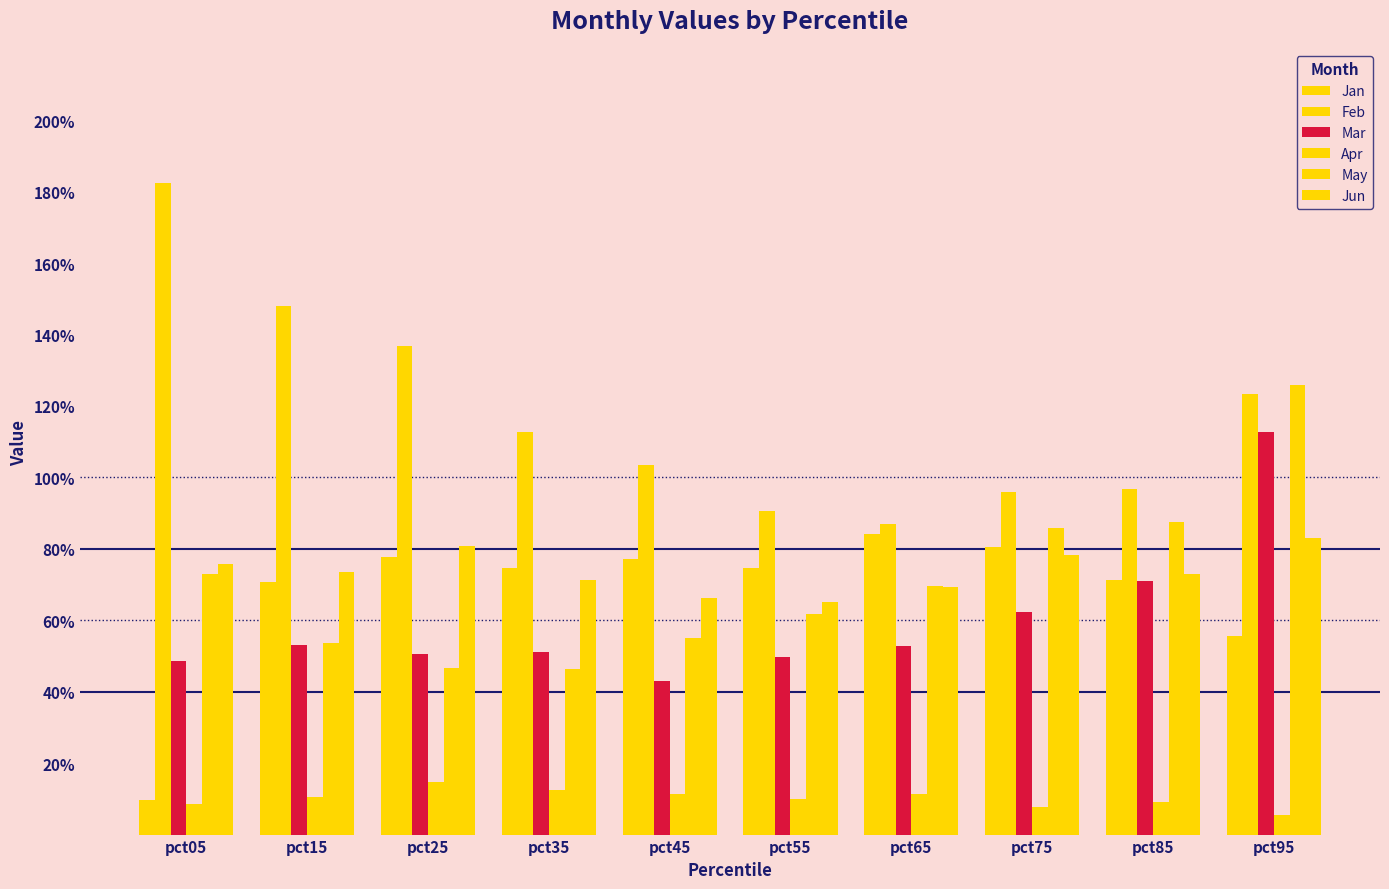

Are the bars horizontal?

No